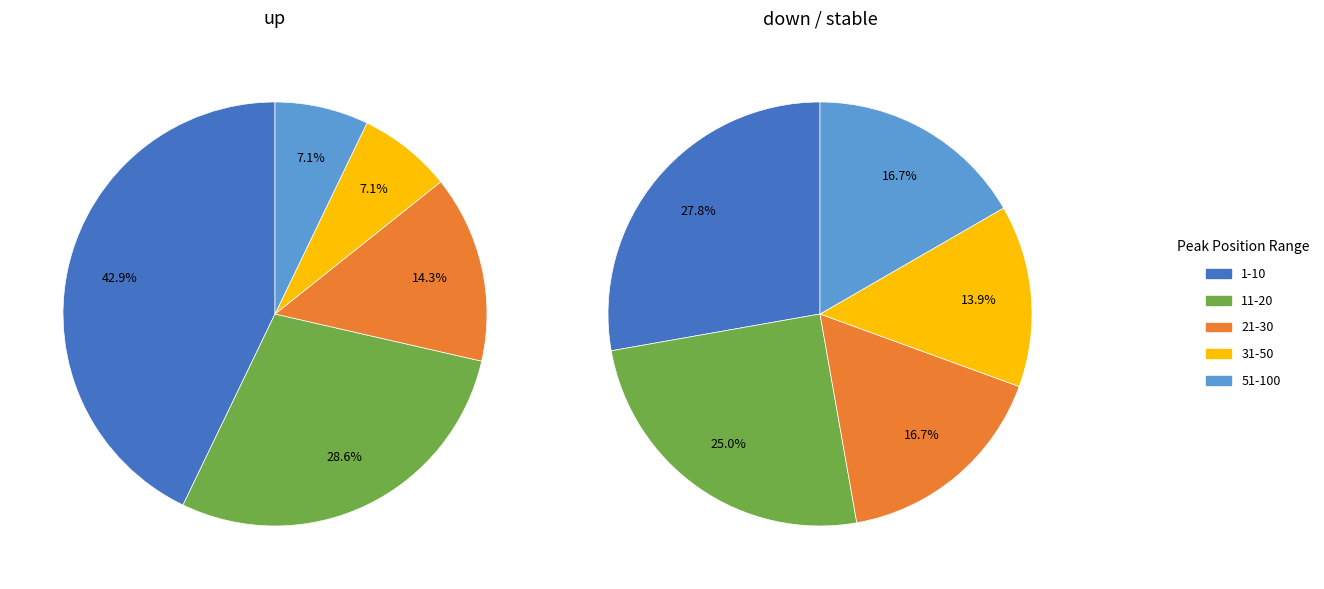

Is it true that 2 is 57% of the pie?

True